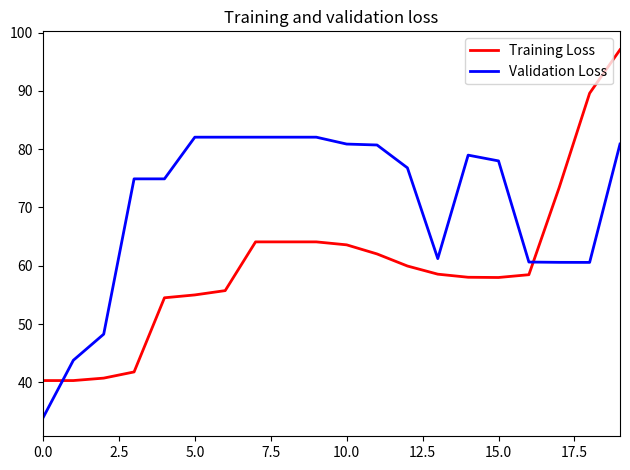

Which series has the largest total across all categories?

Validation Loss